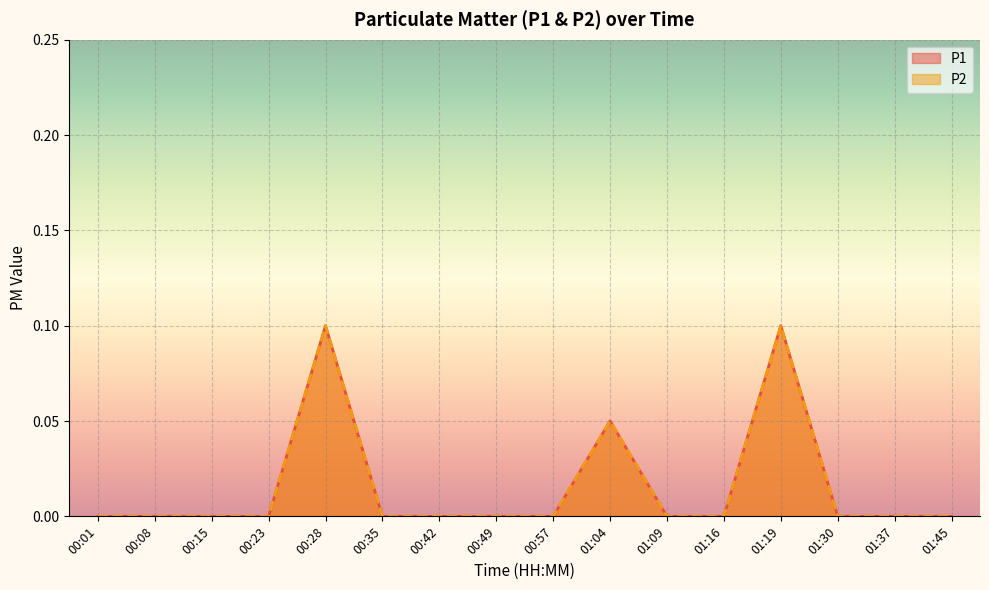

True or false: P2 has a value of 0.1 at 00:35.

False